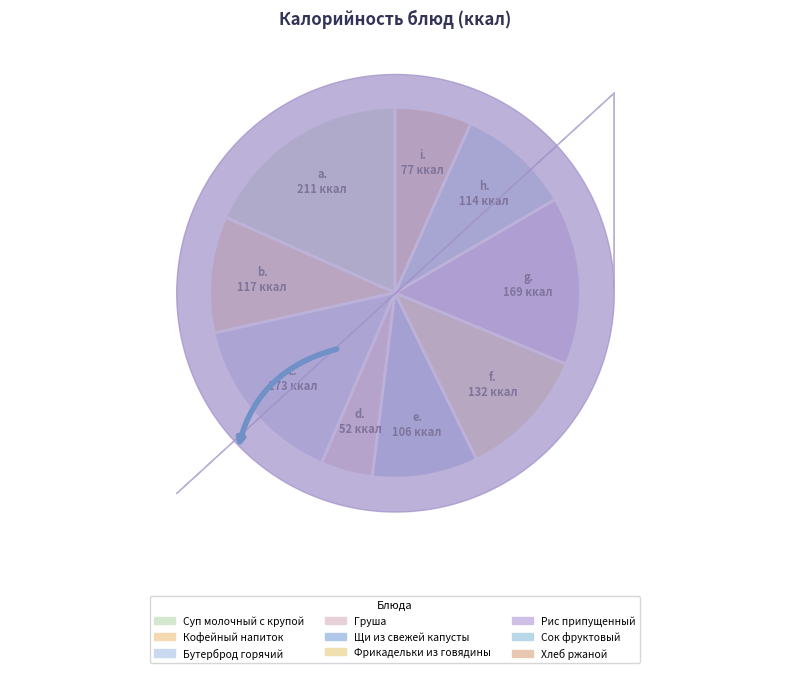

Does Щи из свежей капусты represent more than half of the total?

No